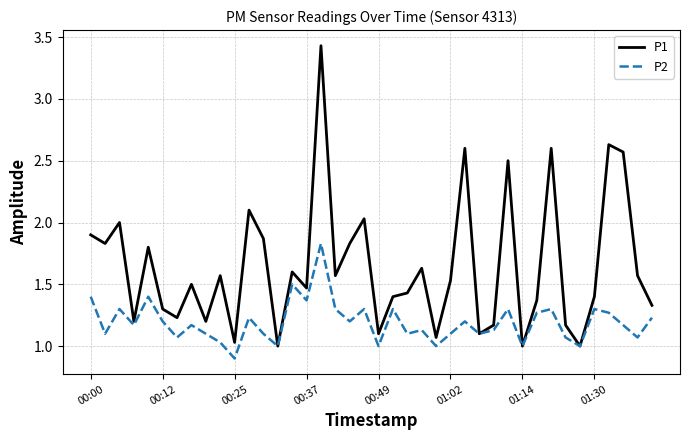

True or false: P1 has more than 1 interior local peaks.

True